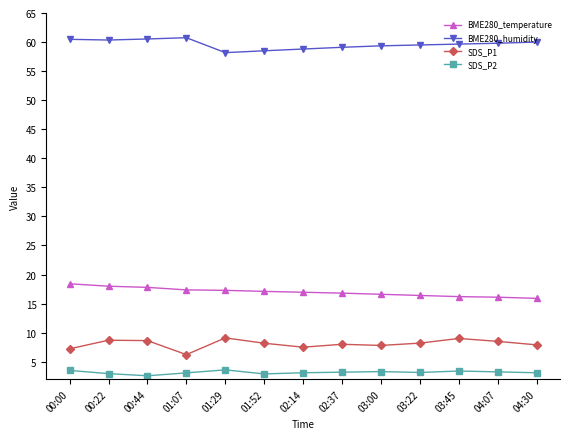

What is the spread (max minus min) of values at 00:00?

57.0